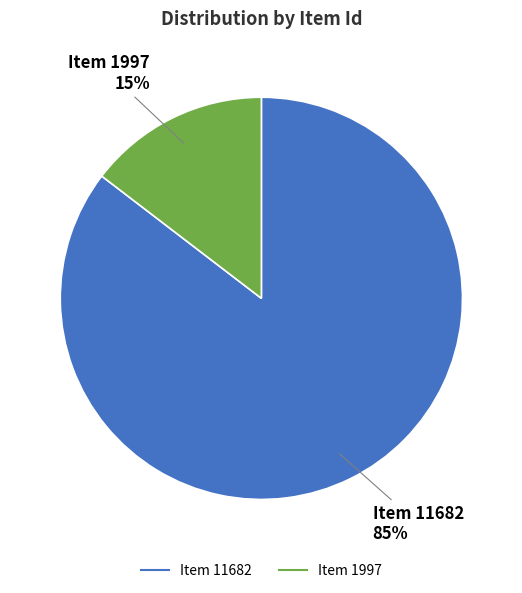

Combined, do Item 11682 and Item 1997 account for over 50%?

Yes